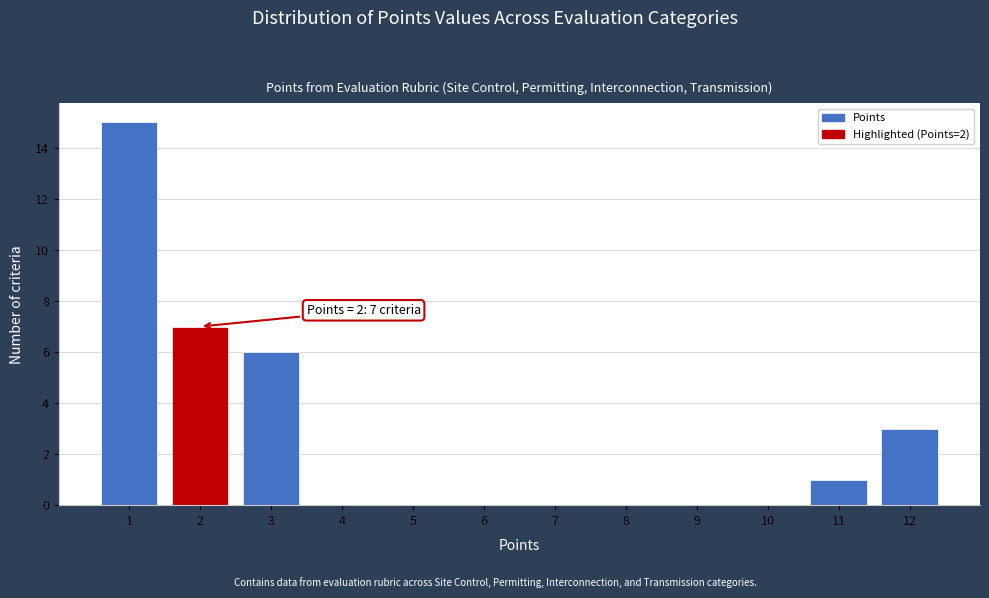

Over which range of the x-axis is the bar tallest?

0.5 to 1.5